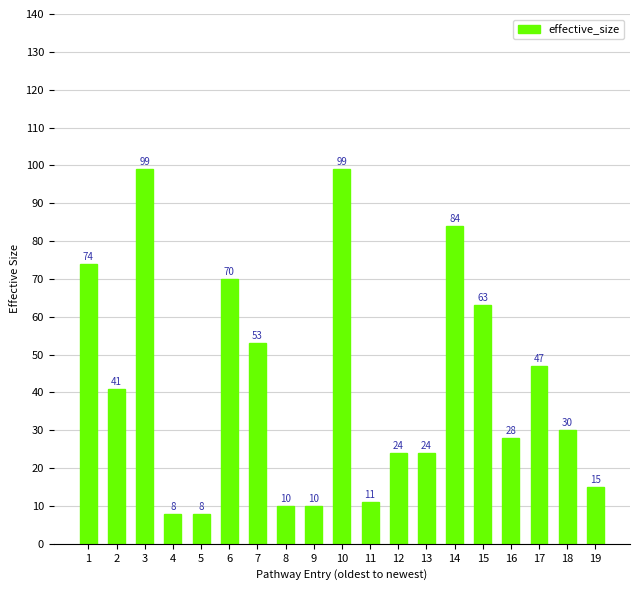

What is the minimum value shown in the chart?

8